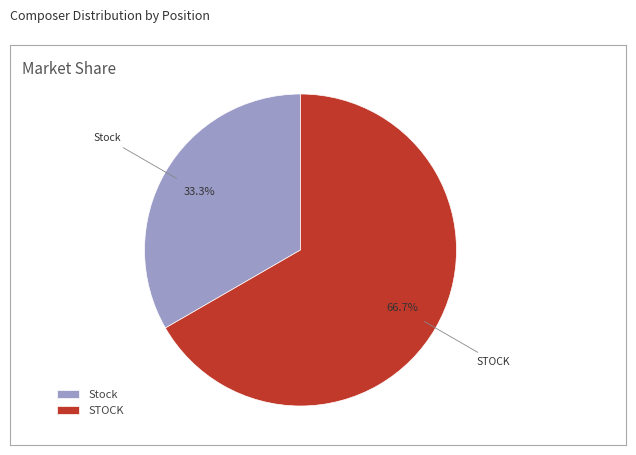

How many slices are in this pie chart?

2